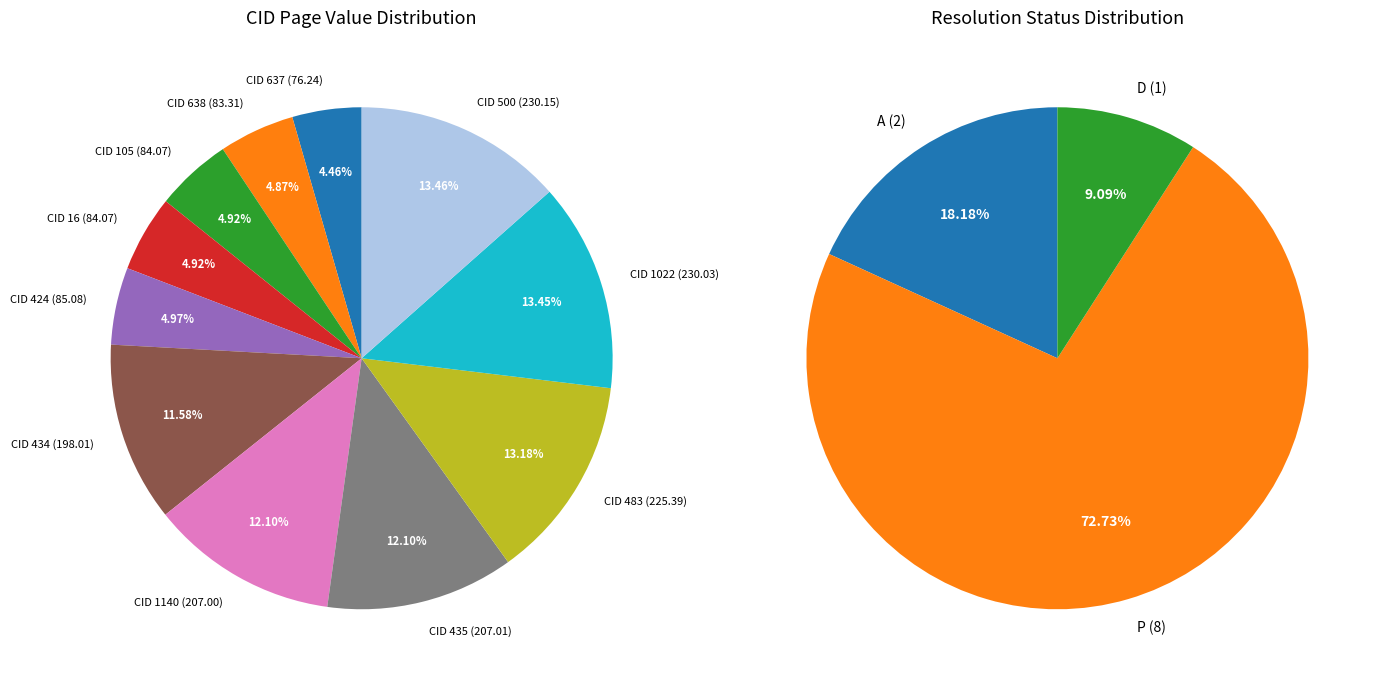

Count the number of slices in the pie.

11